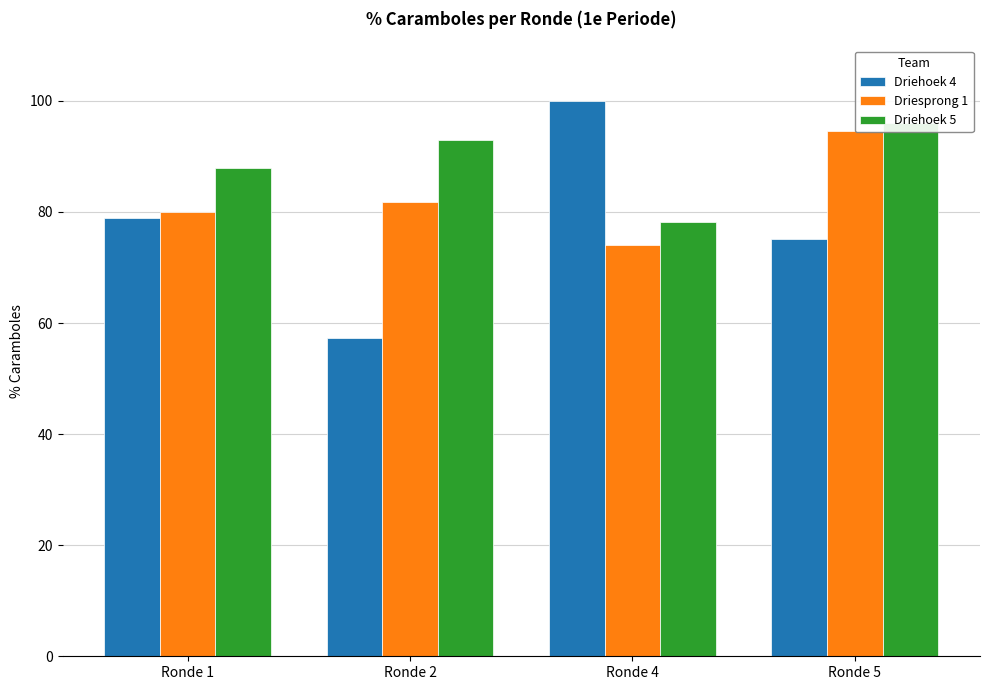

What is the spread (max minus min) of values at Ronde 1?

9.0